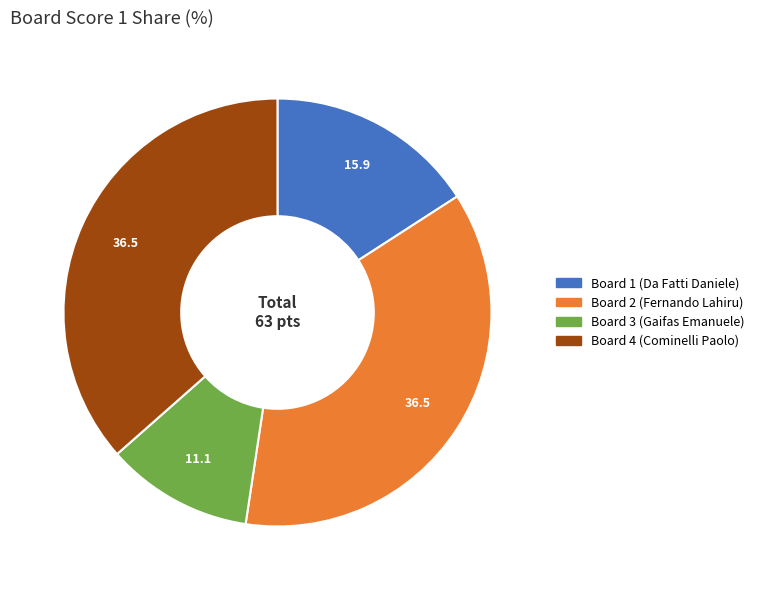

Between Board 3 and Board 2, which is larger?

Board 2